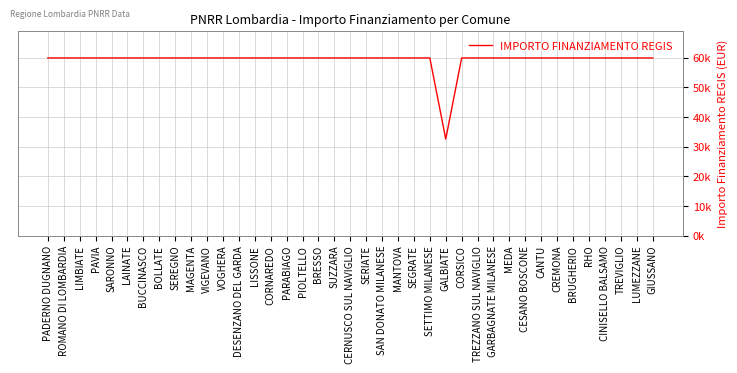

Rank the categories by value from highest to lowest.

PADERNO DUGNANO, ROMANO DI LOMBARDIA, LIMBIATE, PAVIA, SARONNO, LAINATE, BUCCINASCO, BOLLATE, SEREGNO, MAGENTA, VIGEVANO, VOGHERA, DESENZANO DEL GARDA, LISSONE, CORNAREDO, PARABIAGO, PIOLTELLO, BRESSO, SUZZARA, CERNUSCO SUL NAVIGLIO, SERIATE, SAN DONATO MILANESE, MANTOVA, SEGRATE, SETTIMO MILANESE, CORSICO, TREZZANO SUL NAVIGLIO, GARBAGNATE MILANESE, MEDA, CESANO BOSCONE, CANTU, CREMONA, BRUGHERIO, RHO, CINISELLO BALSAMO, TREVIGLIO, LUMEZZANE, GIUSSANO, GALBIATE